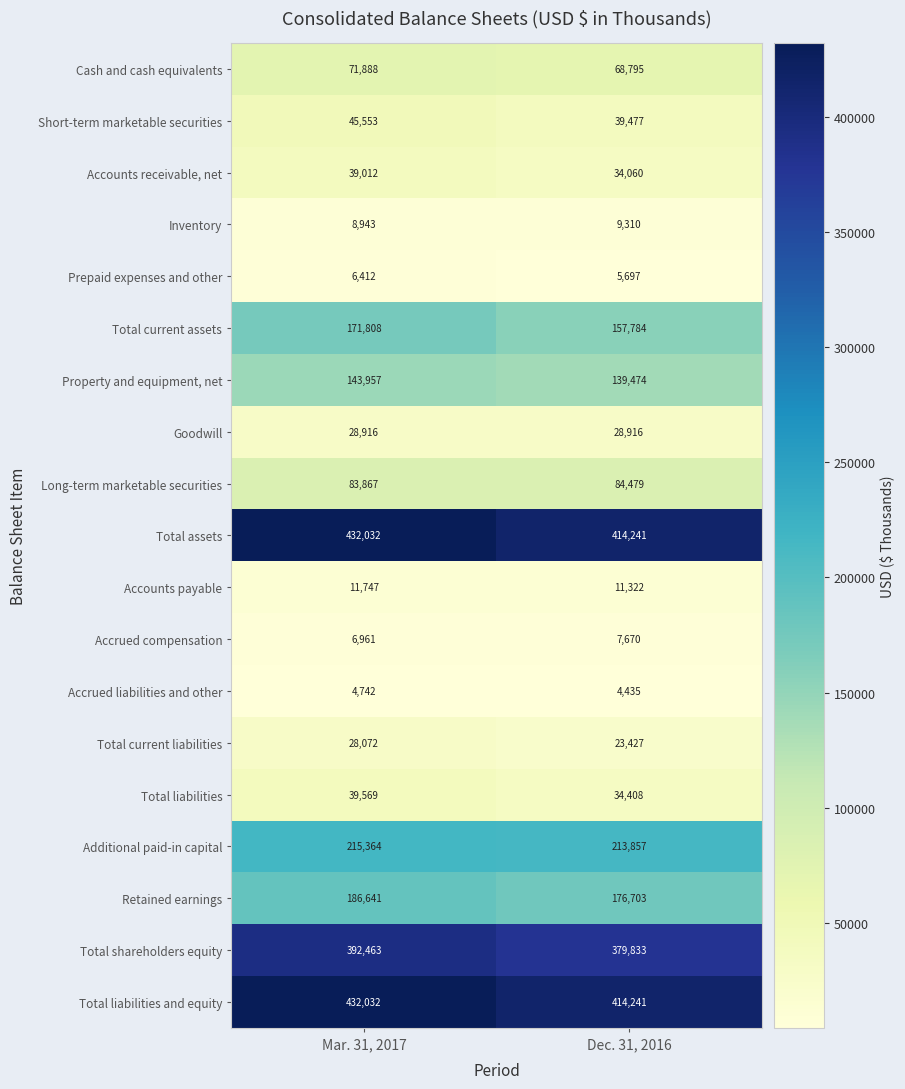

At which category does the chart reach its minimum across all series?

Dec. 31, 2016